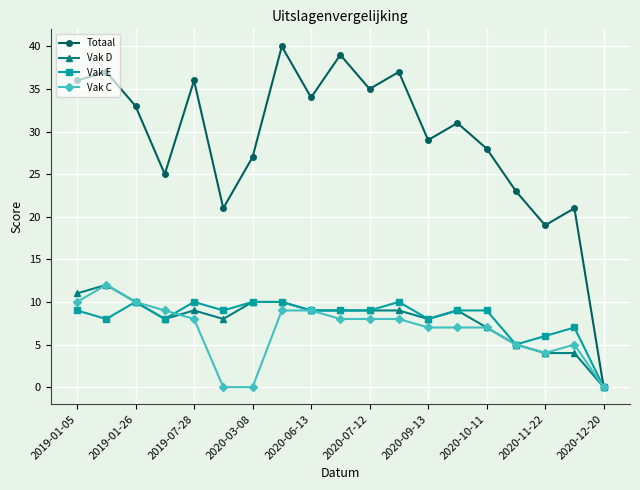

Reading left to right, what are all the values shown in this chart?

Totaal: 36	37	33	25	36	21	27	40	34	39	35	37	29	31	28	23	19	21	0
Vak D: 11	12	10	8	9	8	10	10	9	9	9	9	8	9	7	5	4	4	0
Vak E: 9	8	10	8	10	9	10	10	9	9	9	10	8	9	9	5	6	7	0
Vak C: 10	12	10	9	8	0	0	9	9	8	8	8	7	7	7	5	4	5	0